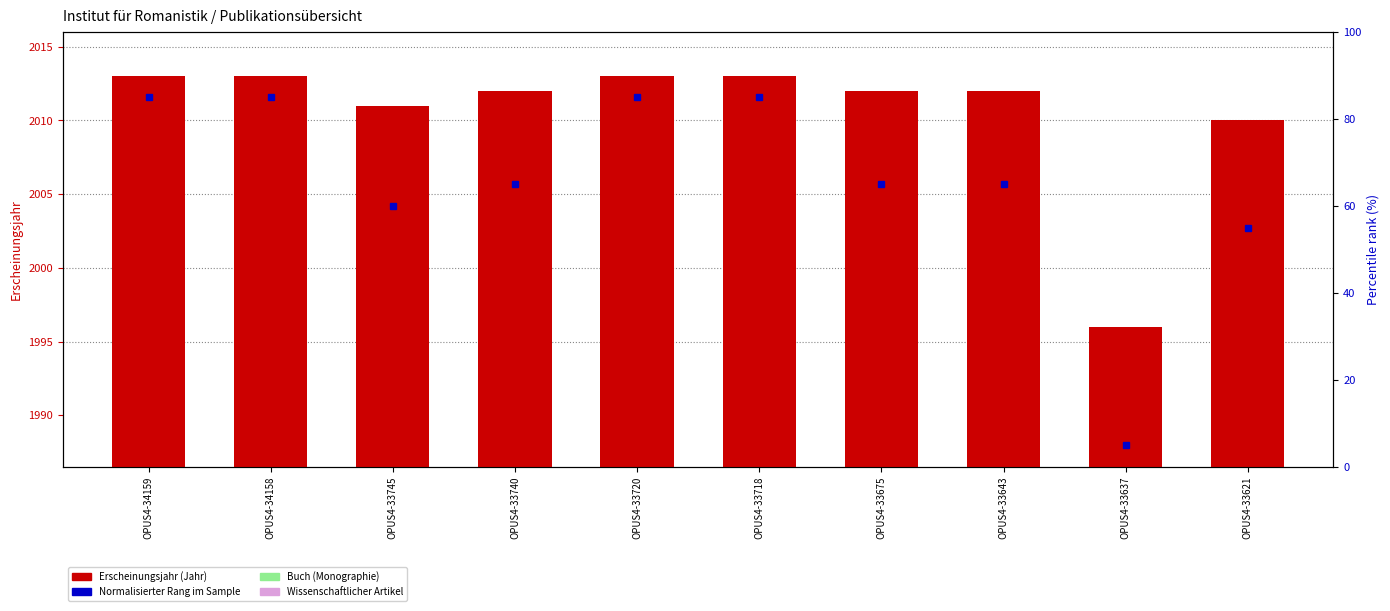

How many data points does each series have?

10